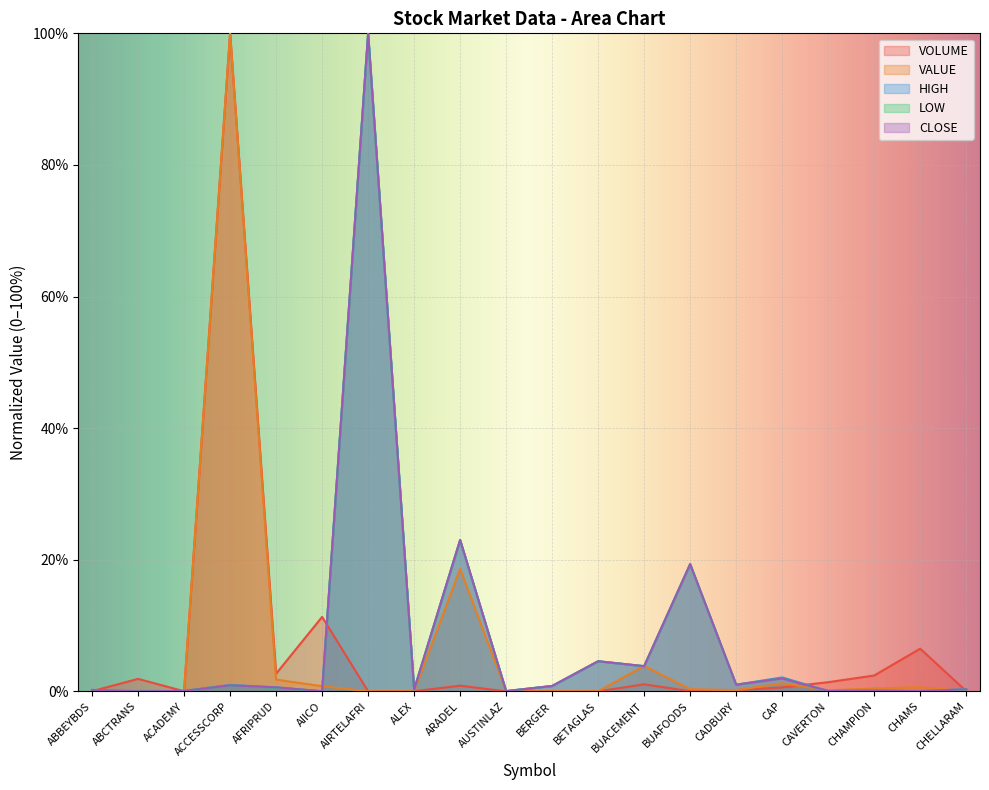

Between ABCTRANS and BUAFOODS, which is larger?

ABCTRANS